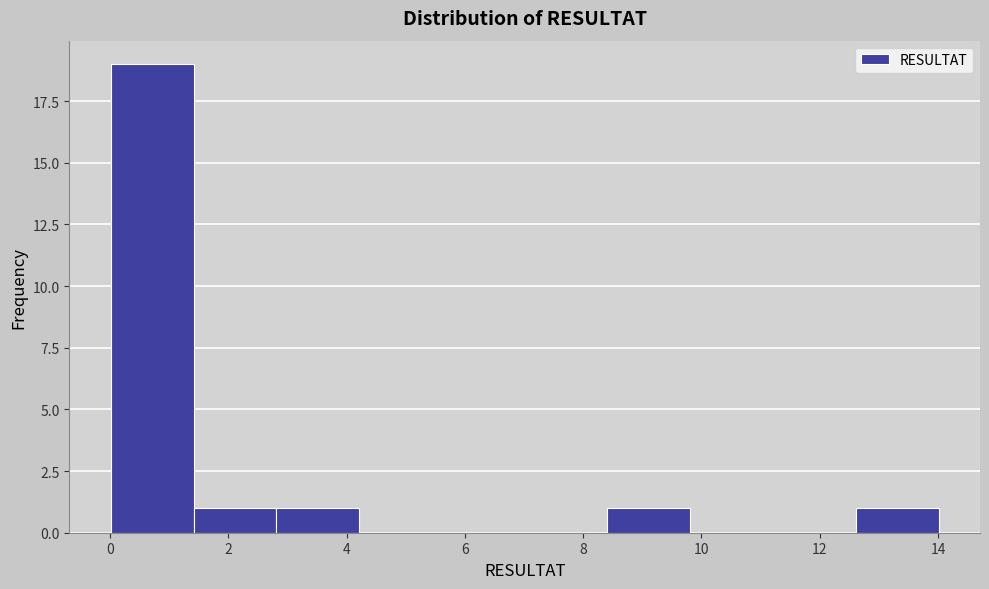

Which range on the x-axis has the tallest bar?

0.0 to 1.4